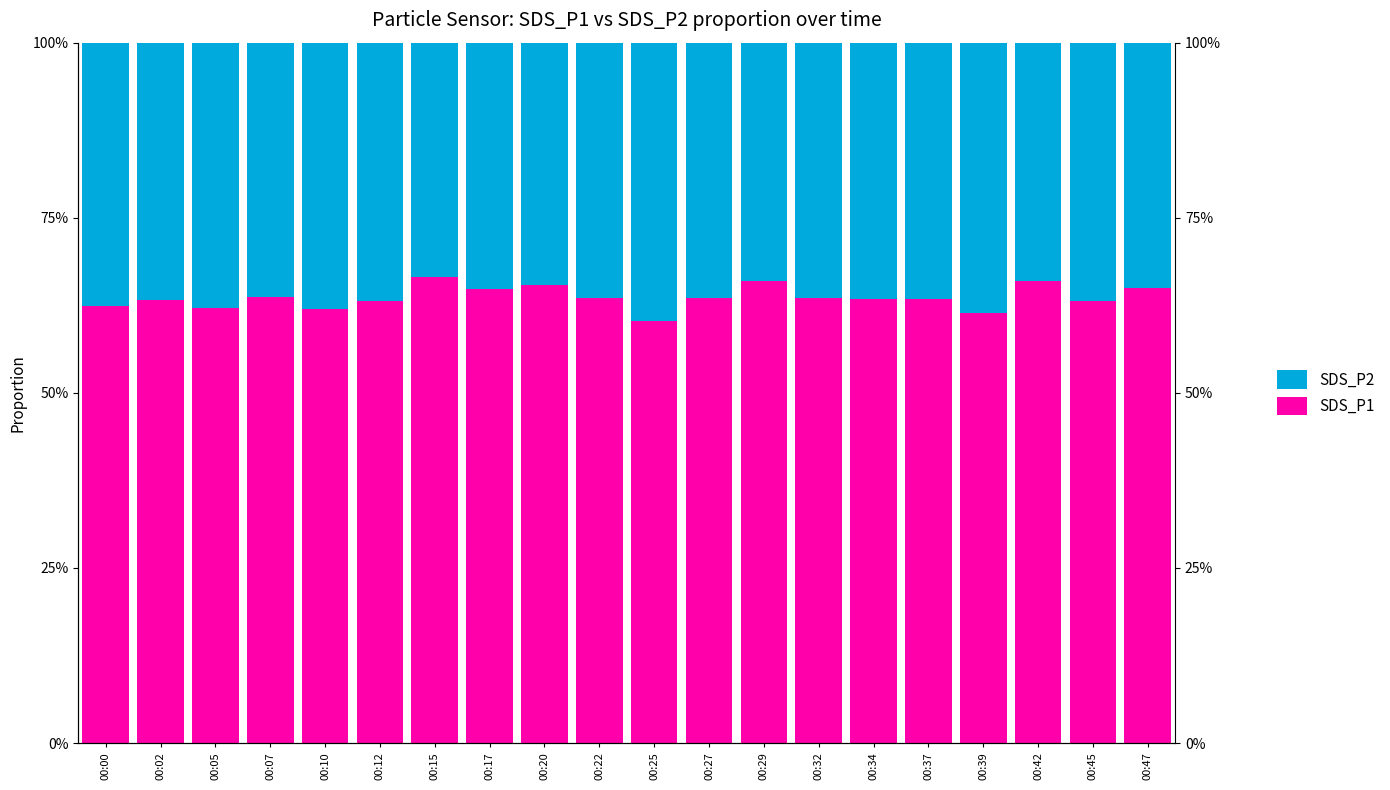

True or false: SDS_P1 has a value of 0.6 at 00:07.

True